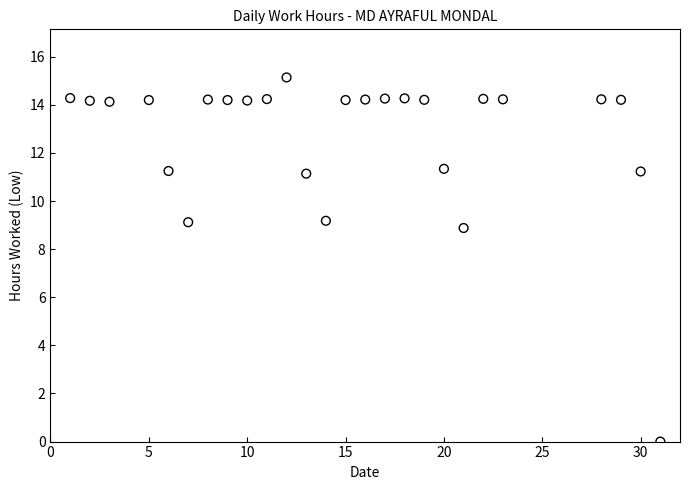

What Y value in the scatter plot is closest to 7?

8.9